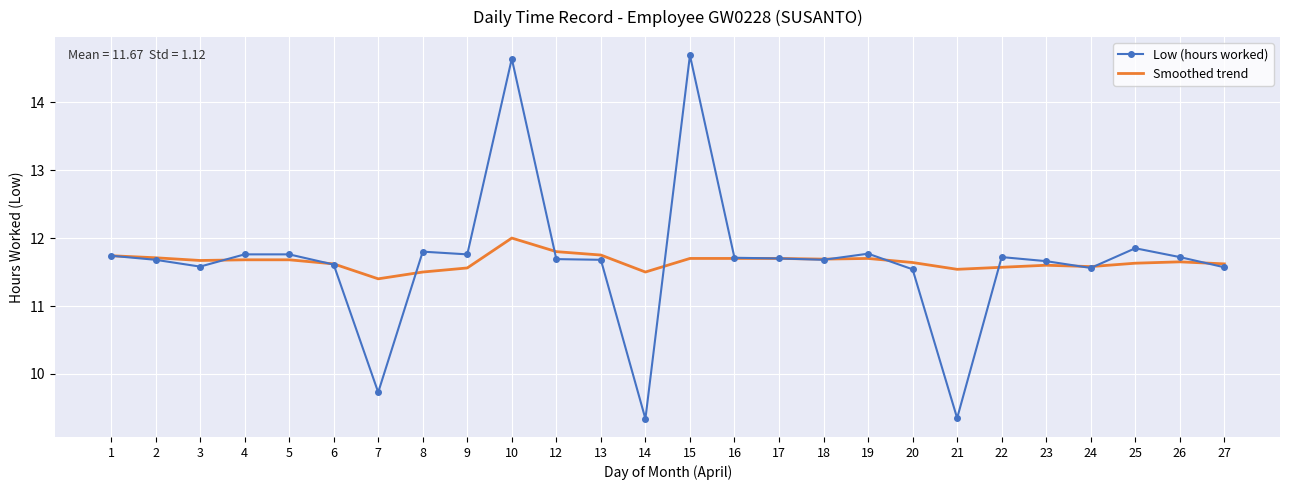

What are all the series names shown in the legend?

Low (hours worked), Smoothed trend